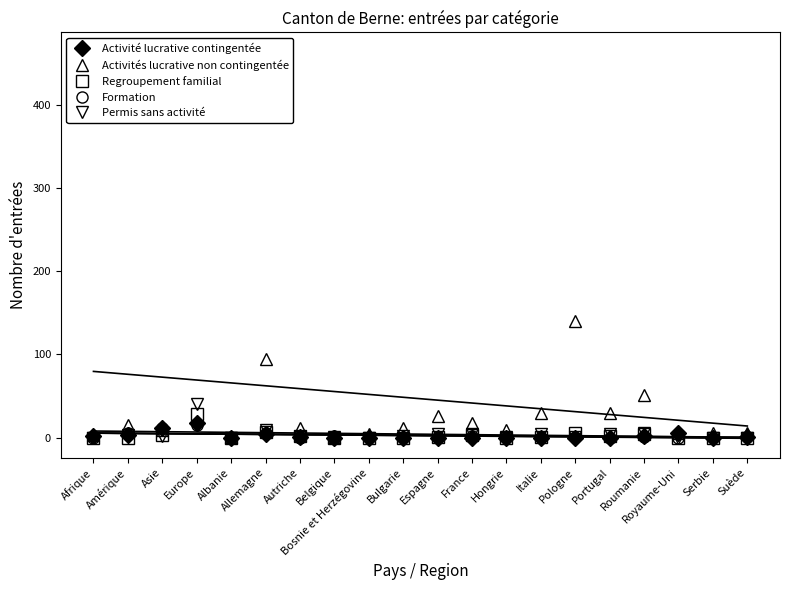

Where do Permis sans activité and Activité lucrative contingentée first cross each other?

Asie and Europe